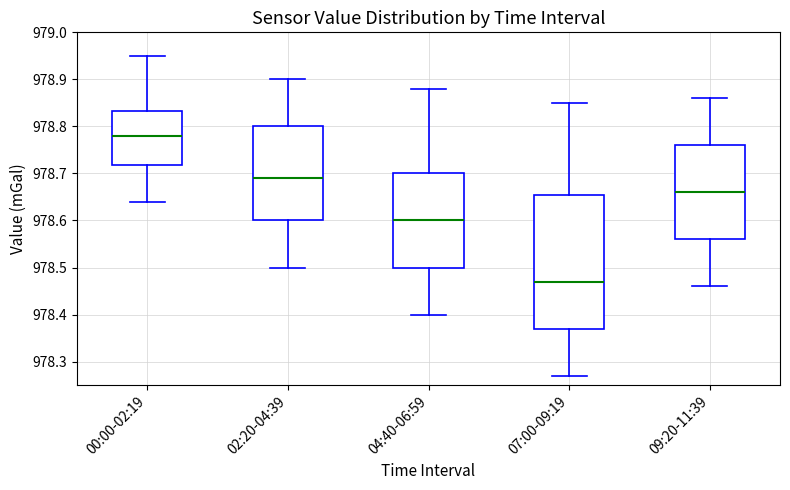

Reading left to right, read every box against the y-axis: the position of its median line, the range the box covers, and the ends of its whiskers. The values are not printed on the chart, so give them approximately, as read against the axis.

00:00-02:19: median 978.78, box 978.72 to 978.83, whiskers 978.64 to 978.95
02:20-04:39: median 978.69, box 978.60 to 978.80, whiskers 978.50 to 978.90
04:40-06:59: median 978.60, box 978.50 to 978.70, whiskers 978.40 to 978.88
07:00-09:19: median 978.47, box 978.37 to 978.66, whiskers 978.27 to 978.85
09:20-11:39: median 978.66, box 978.56 to 978.76, whiskers 978.46 to 978.86